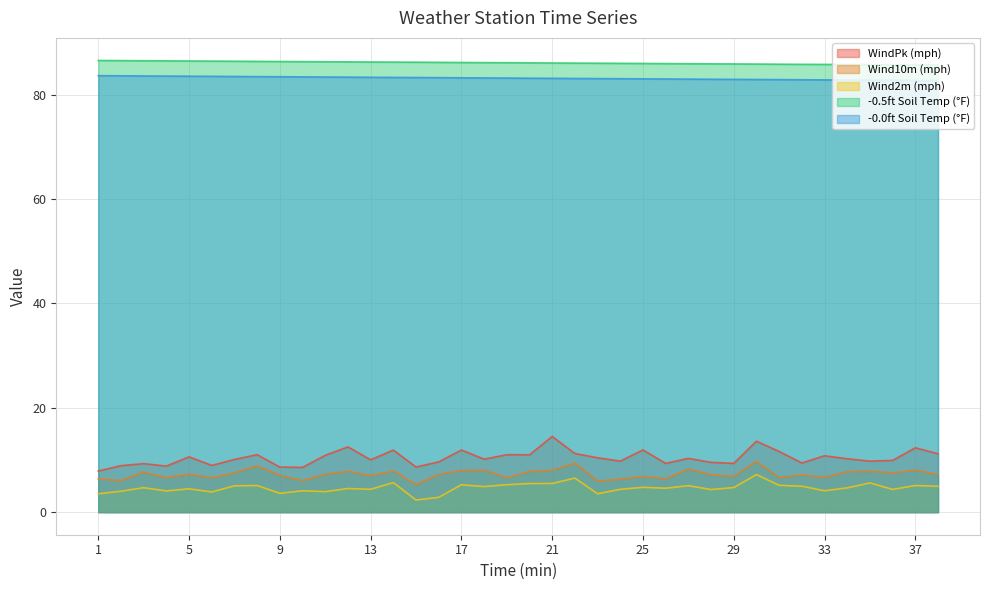

How many lines are shown in the chart?

5